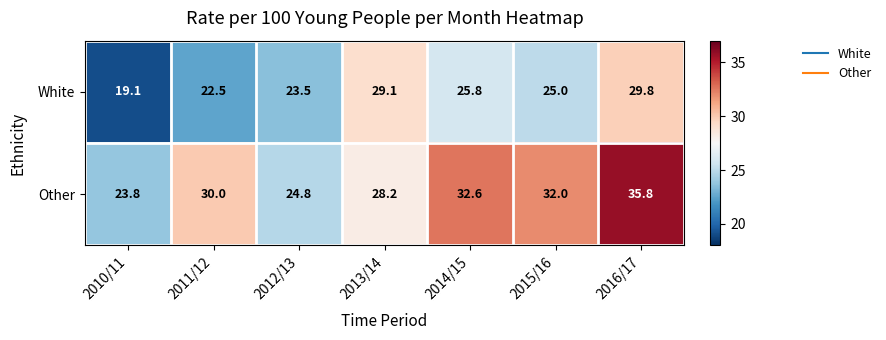

What is the average value of the White series?

25.0